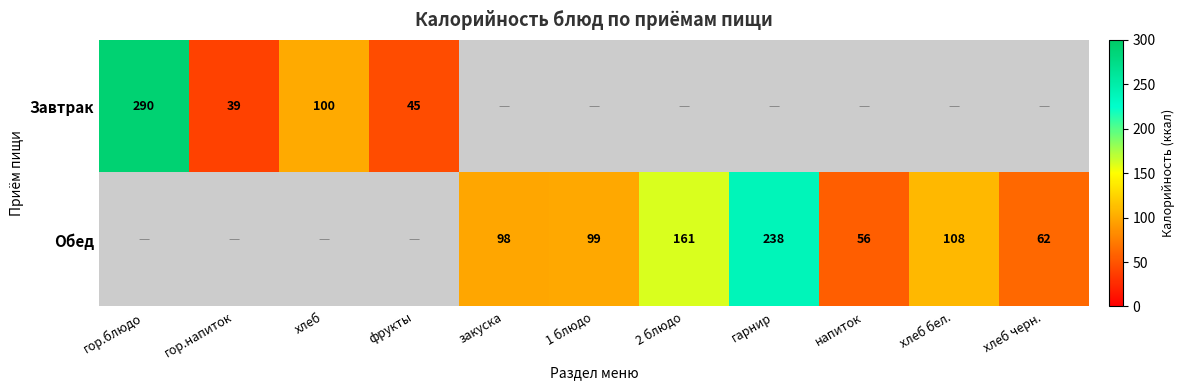

True or false: Обед has a value of 99 at 1 блюдо.

True